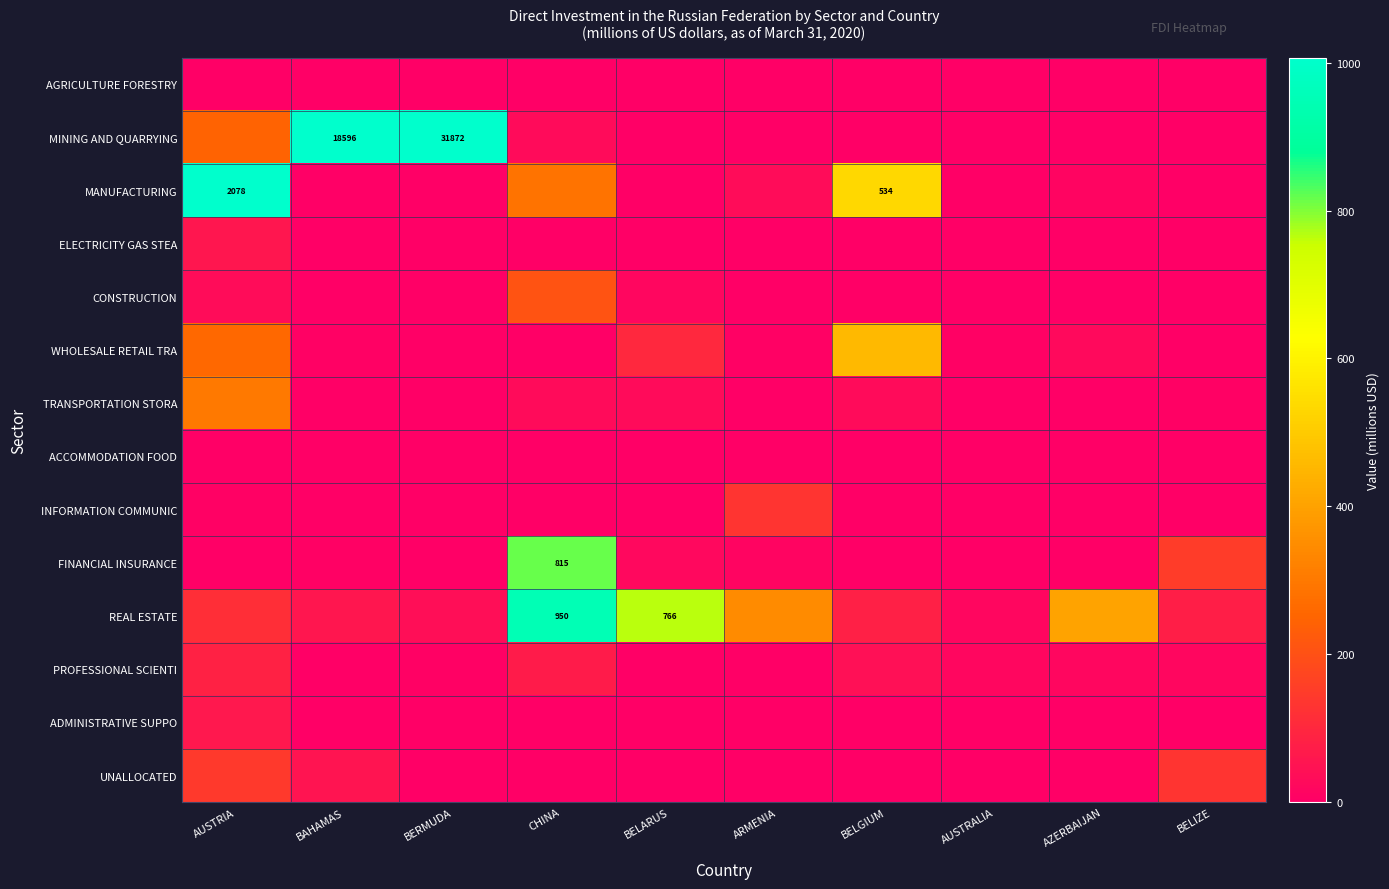

Which category has the lowest value across all series?

CHINA